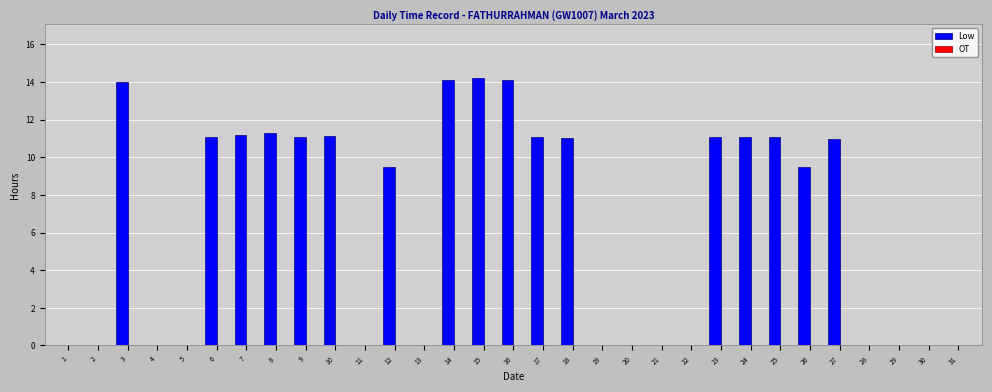

What is the sum of all values?

197.4